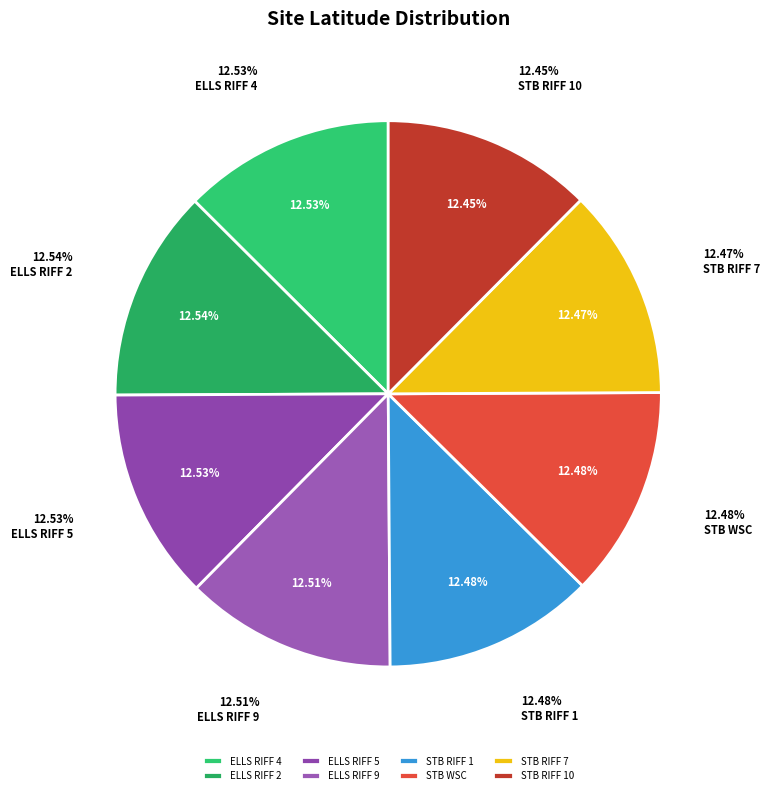

True or false: STB RIFF 7 accounts for 12% of the total.

True